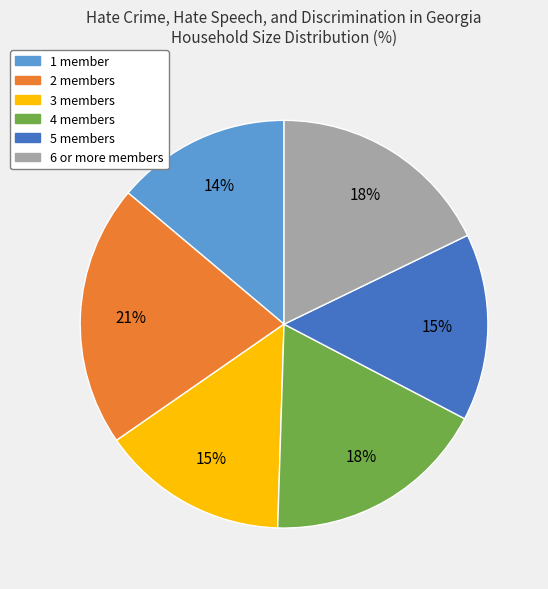

The 4 slice represents 26% of the pie. True or false?

False